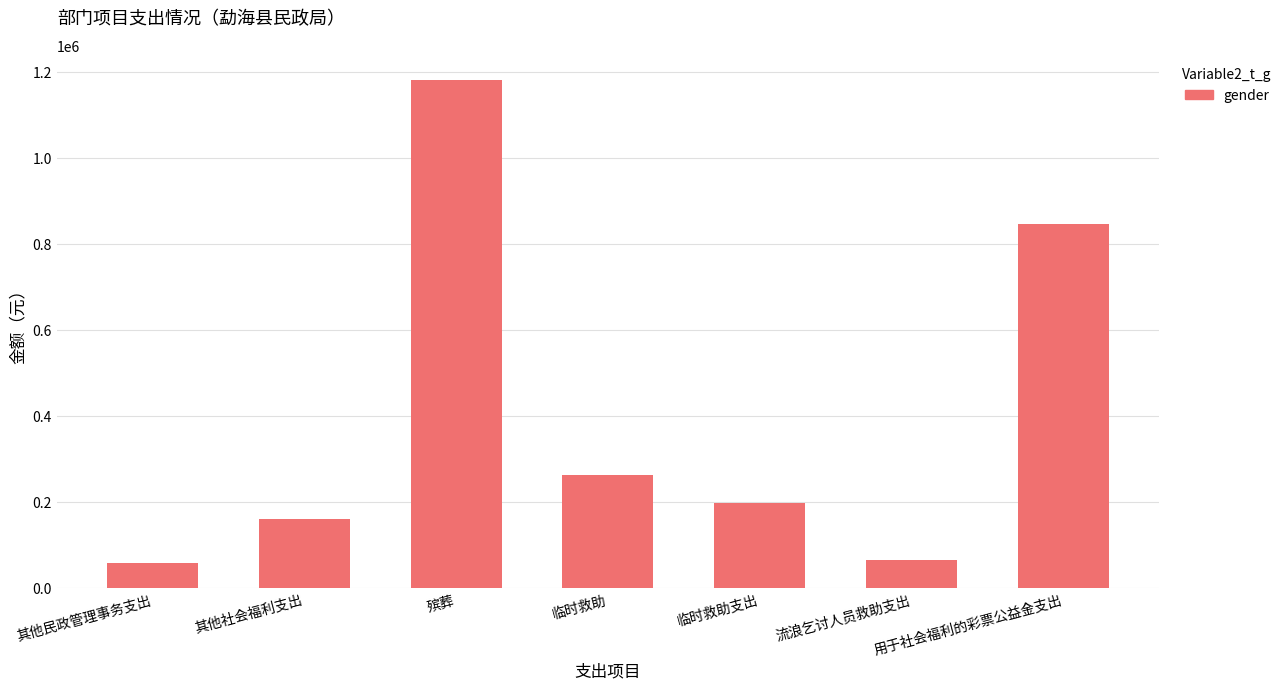

What is the ratio of the value at 流浪乞讨人员救助支出 to the value at 临时救助?

0.3